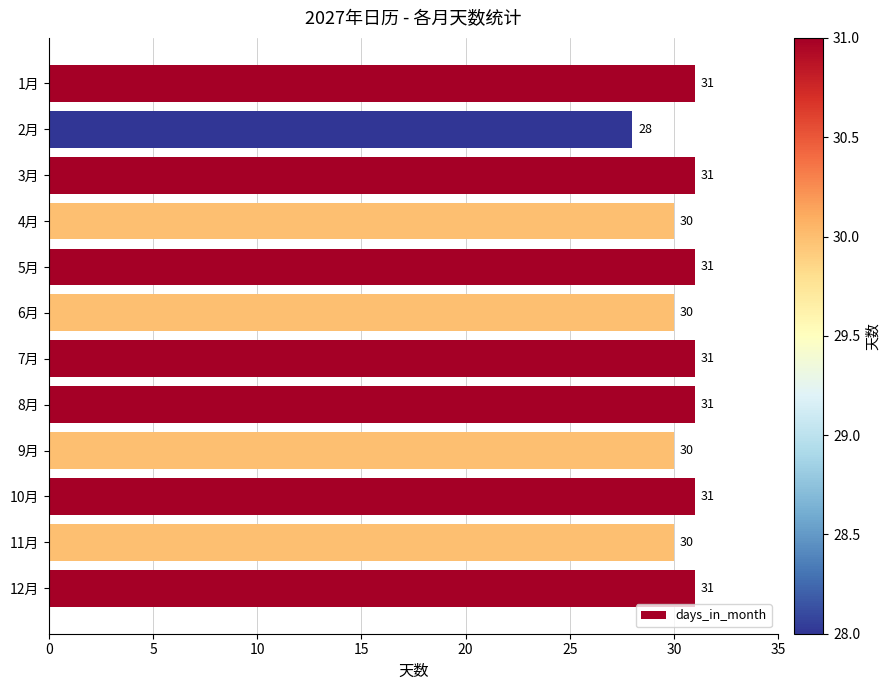

True or false: the data shows 11 at 12月.

False